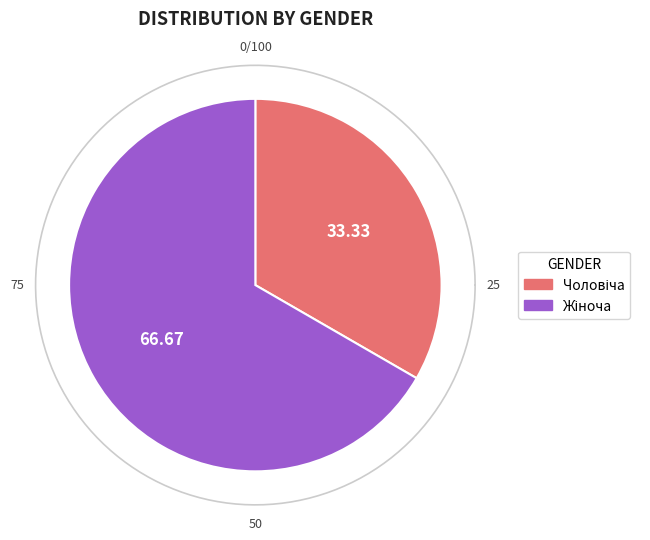

Combined, what portion of the pie is Жіноча and Чоловіча?

100.0%